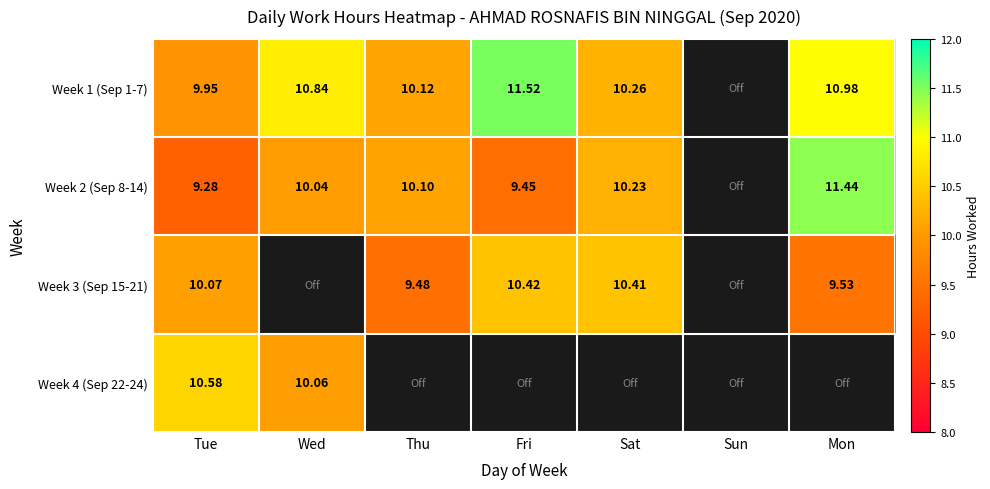

Is the value of Week 3 (Sep 15-21) at Mon greater than the value of Week 1 (Sep 1-7) at Sat?

No